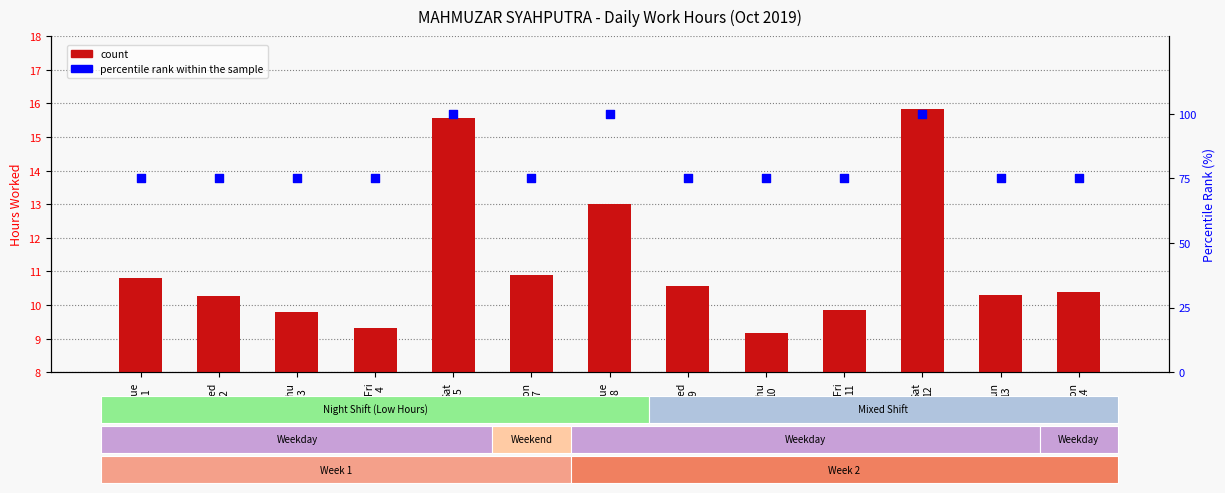

At which category is the sum across all series the highest?

Sat
12